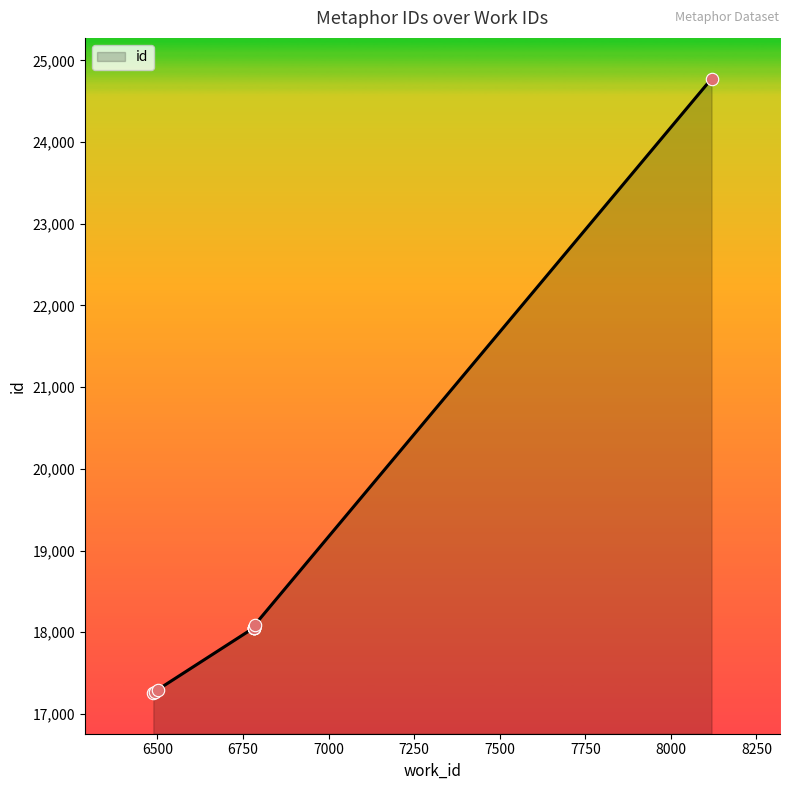

Approximately how many times larger is the value at 6488 compared to 8119?

0.7